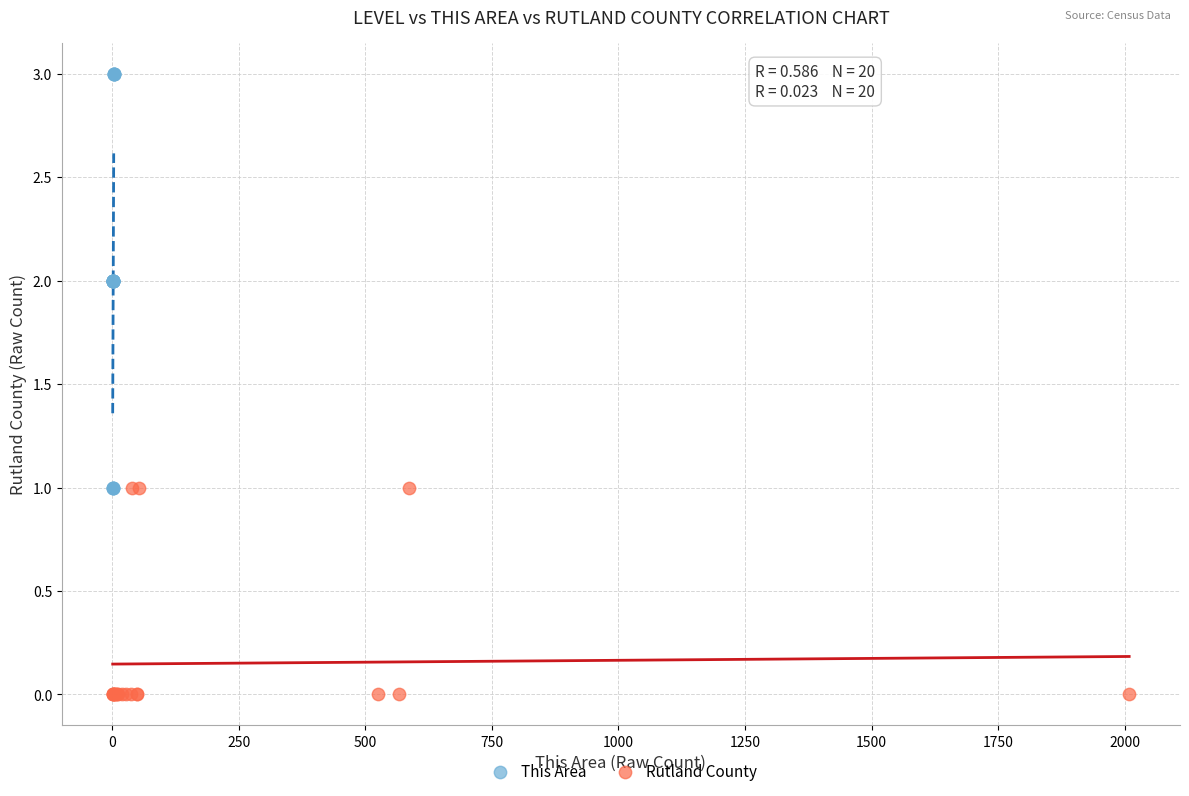

Which series reaches the maximum Y coordinate?

This Area